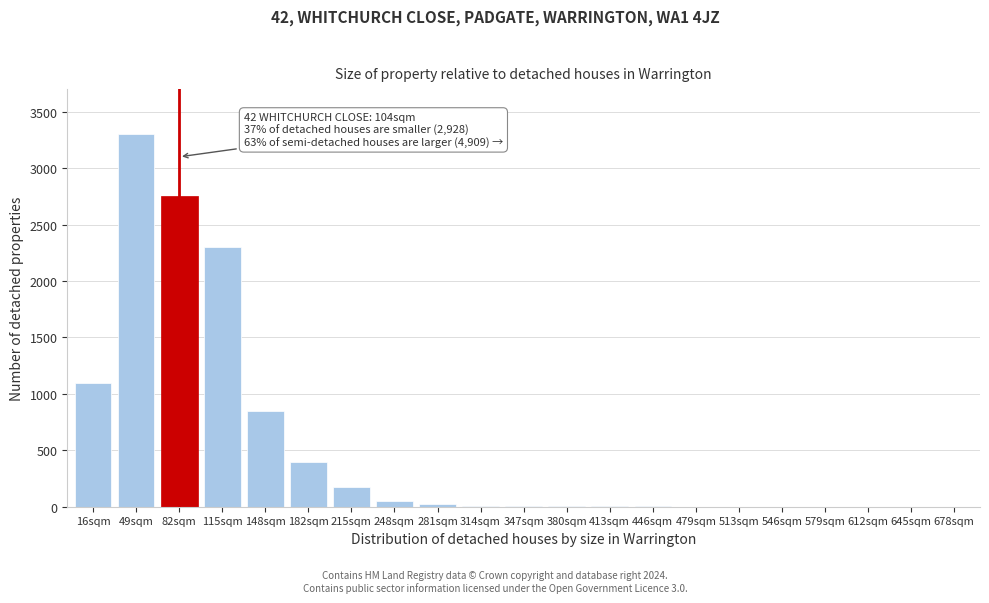

Is it true that the value at 82sqm is 1882?

False